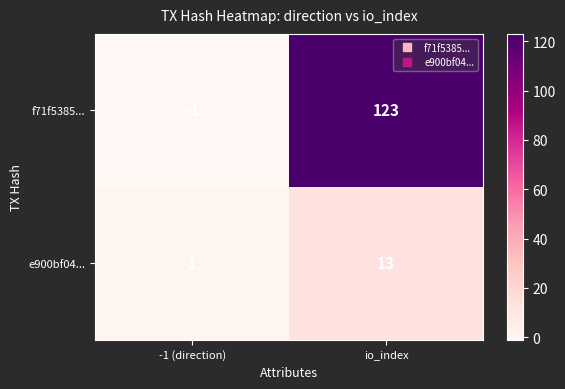

What is the difference between the e900bf04... values at -1 (direction) and io_index?

12